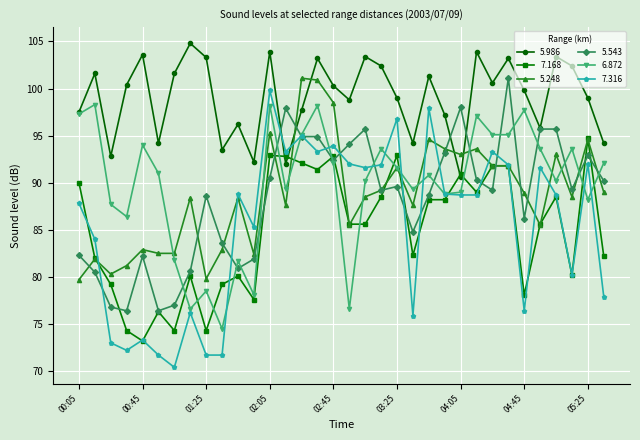

What is the value of the 5.986 point at the 9th from the left?

103.3